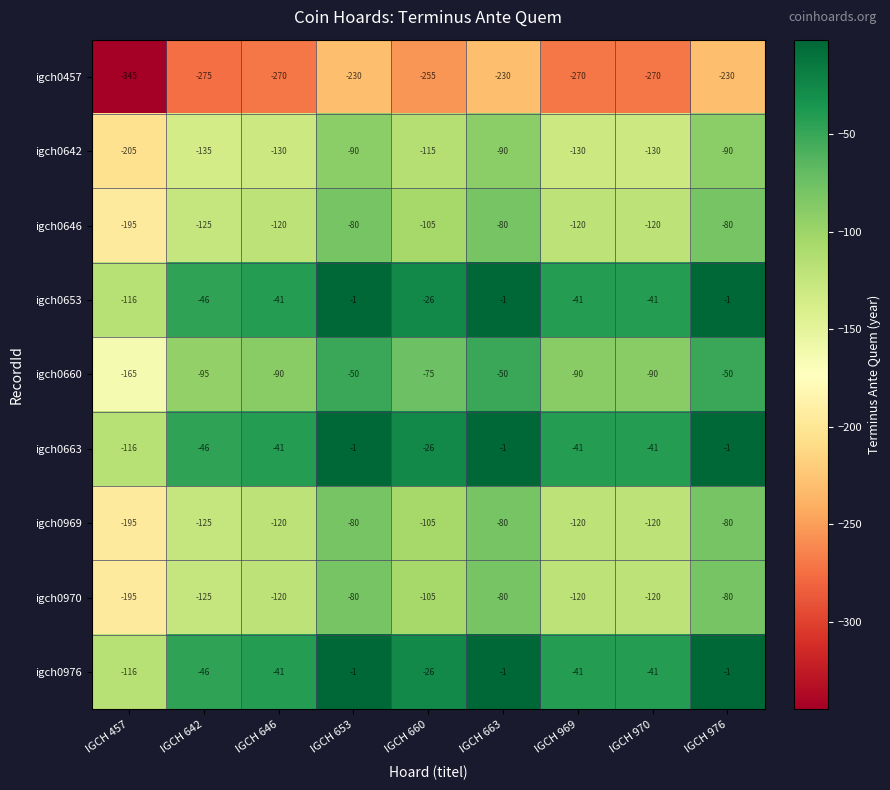

What is the difference between the highest and lowest values at IGCH 646?

229